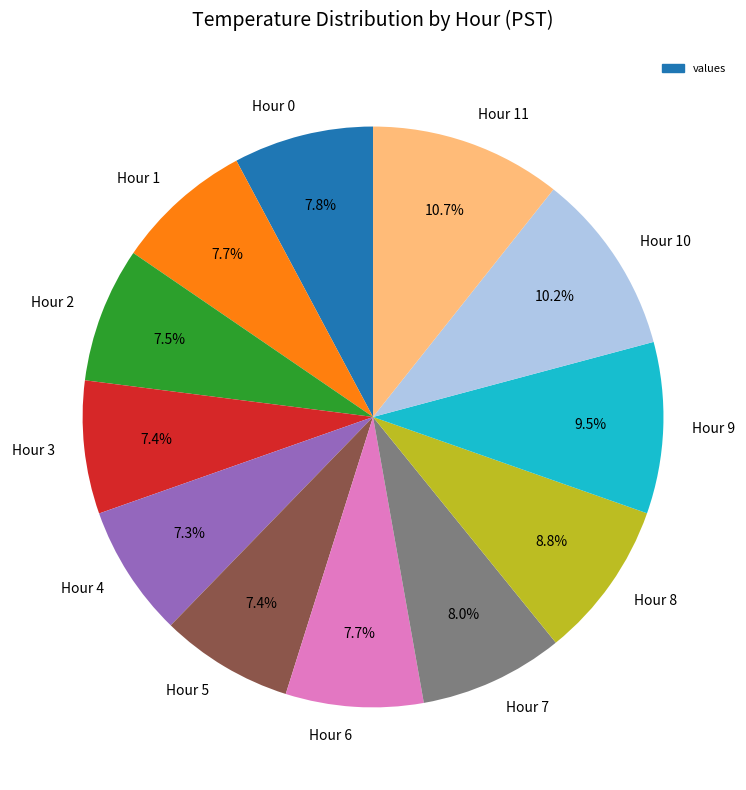

To the nearest percent, what percentage of the pie is Hour 7?

8%